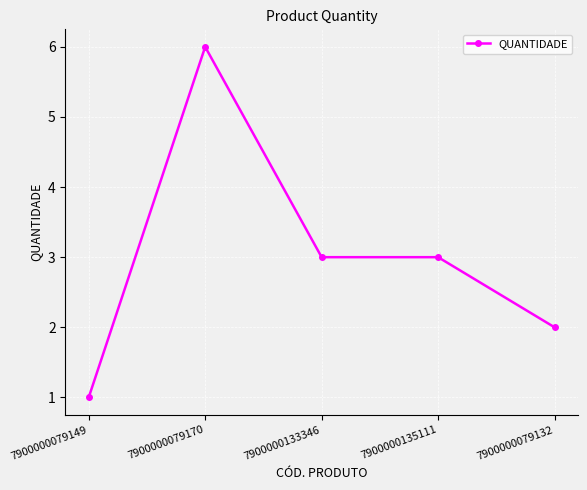

Which category has the highest value across all series?

7900000079170